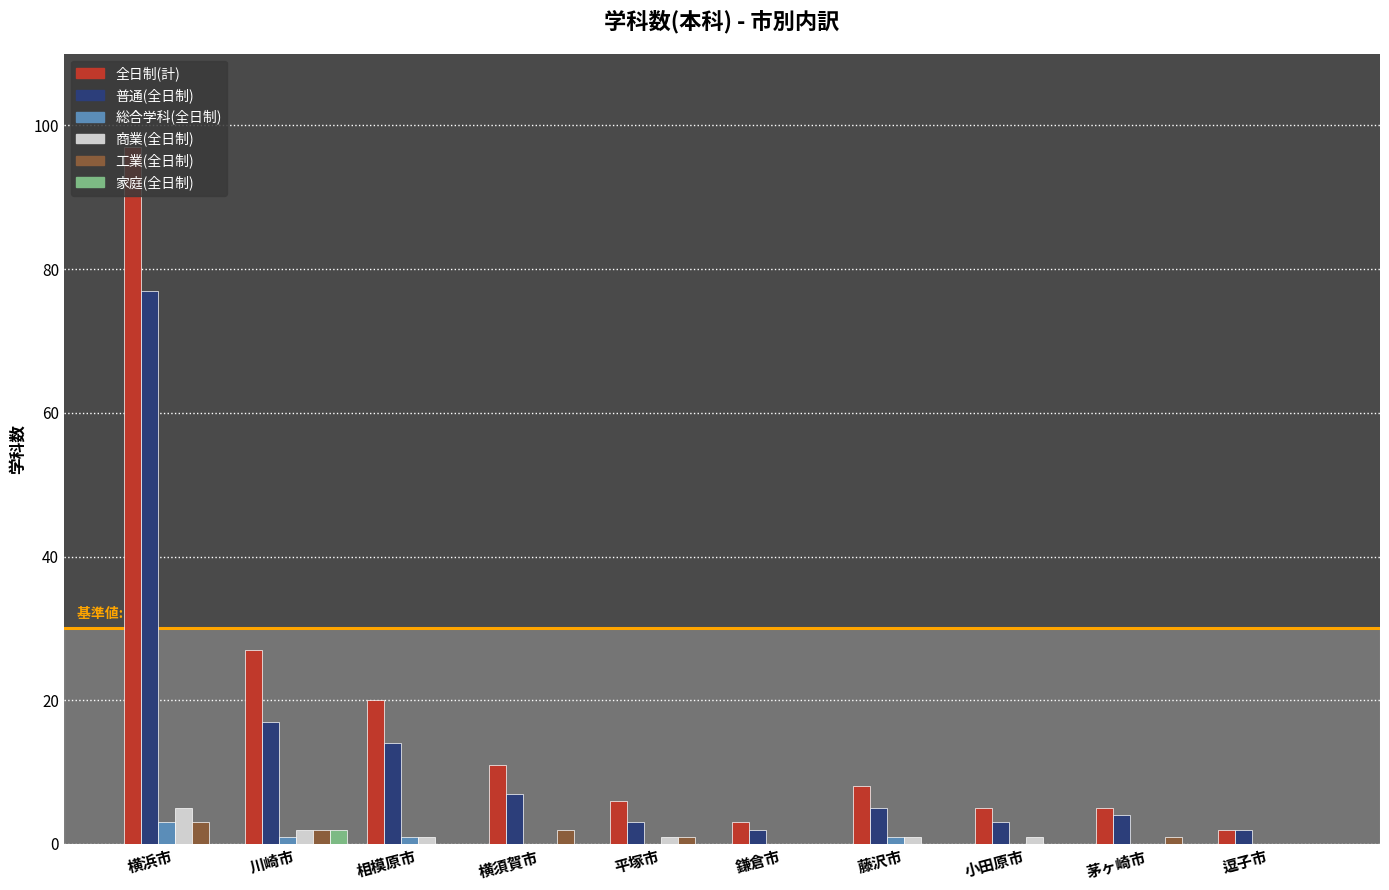

What is the maximum value shown in the chart?

97